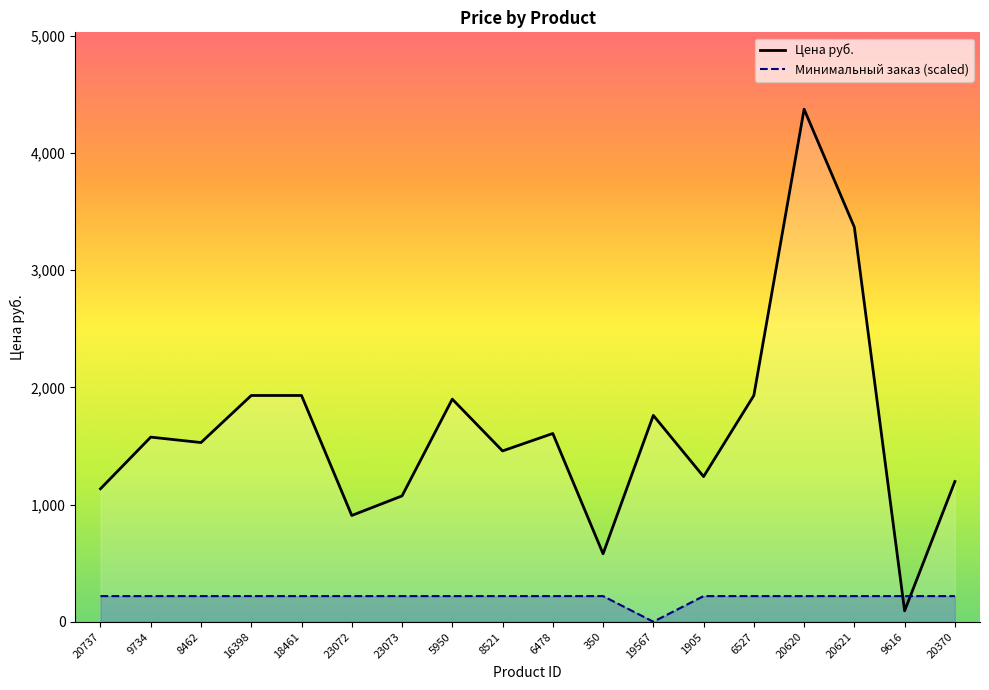

What is the value of the Цена руб. point at the 10th from the left?

1606.8